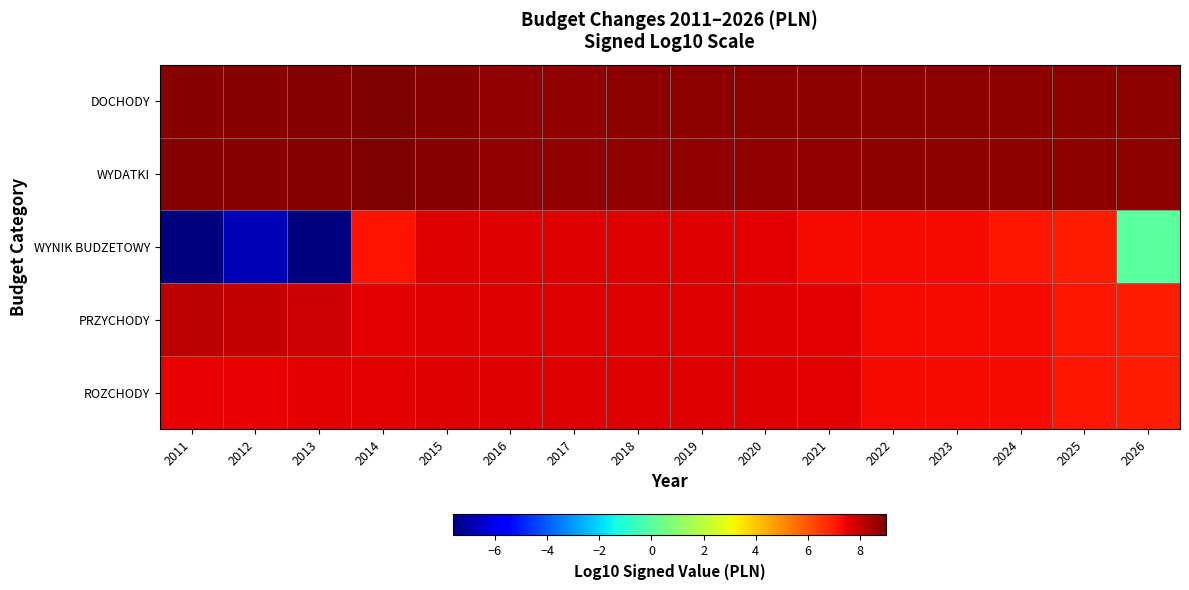

What is the spread (max minus min) of values at 2019?

1.1